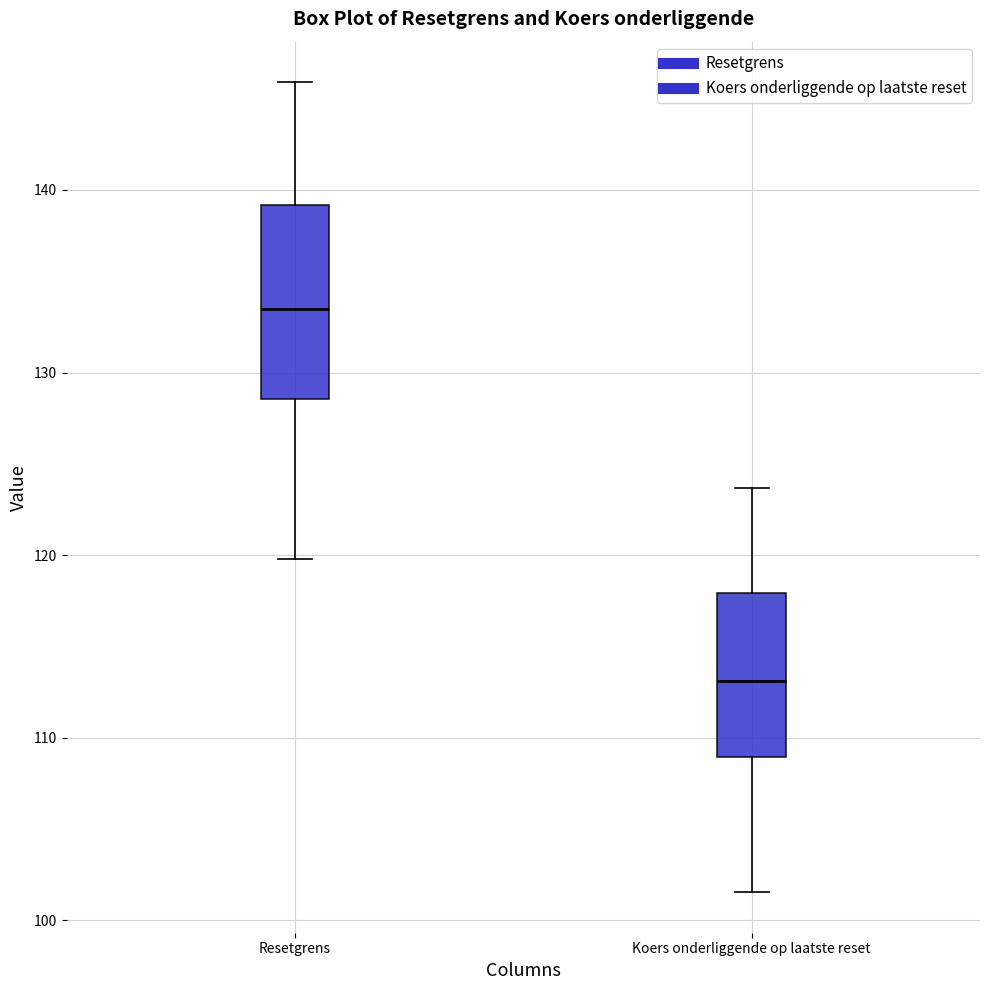

Reading left to right, transcribe this box plot: for each box, give where its median line is, the range the box spans, and where its two whiskers end, as read against the y-axis. The values are not printed on the chart, so give them approximately, as read against the axis.

Resetgrens: median 133, box 129 to 139, whiskers 120 to 146
Koers onderliggende op laatste reset: median 113, box 109 to 118, whiskers 102 to 124